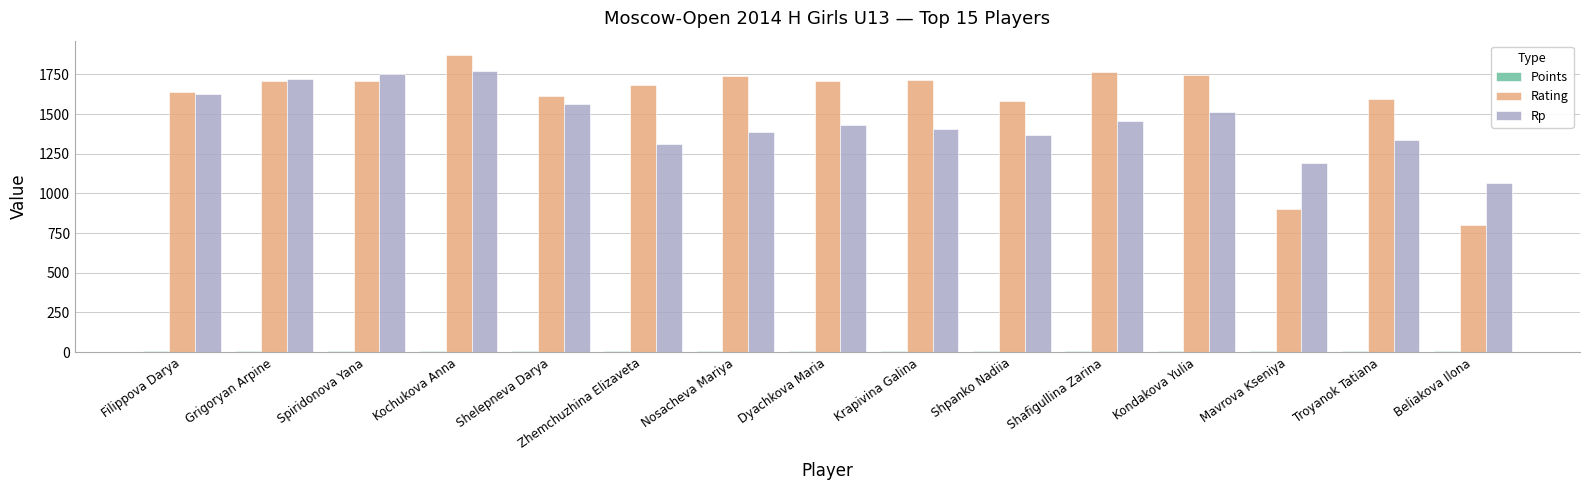

What is the maximum value for Rp?

1771.0